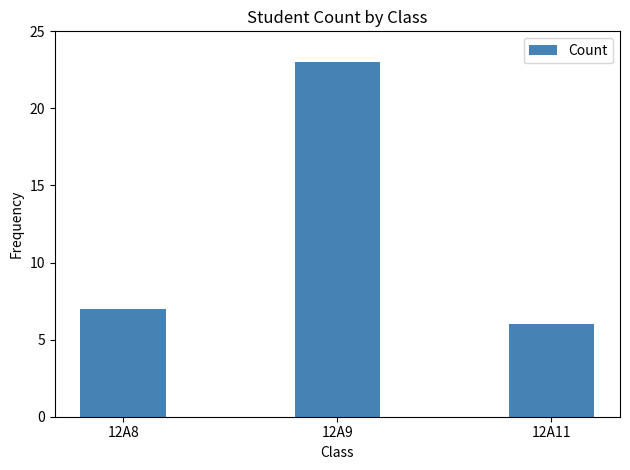

What is the sum of the values at 12A8 and 12A9?

30